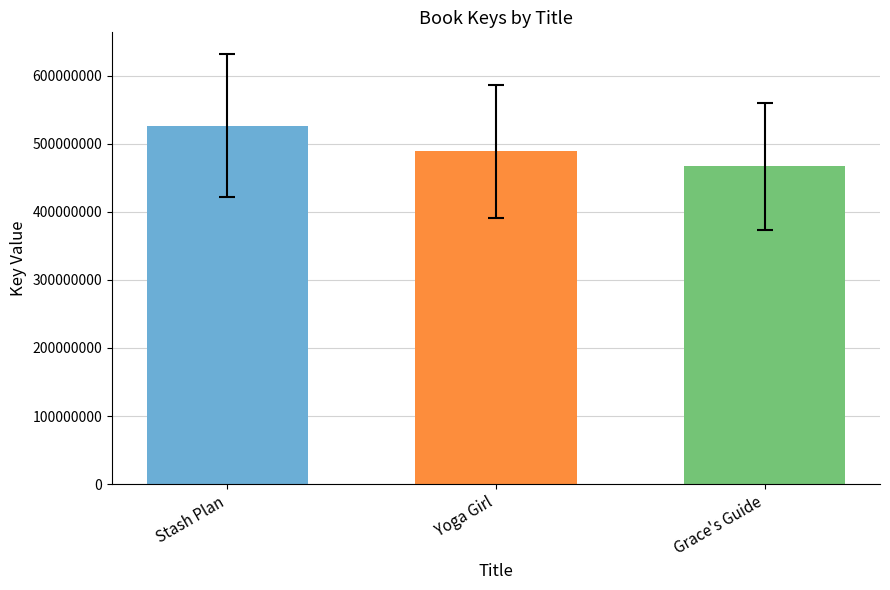

Is it true that the value at Stash Plan is 794300907?

False